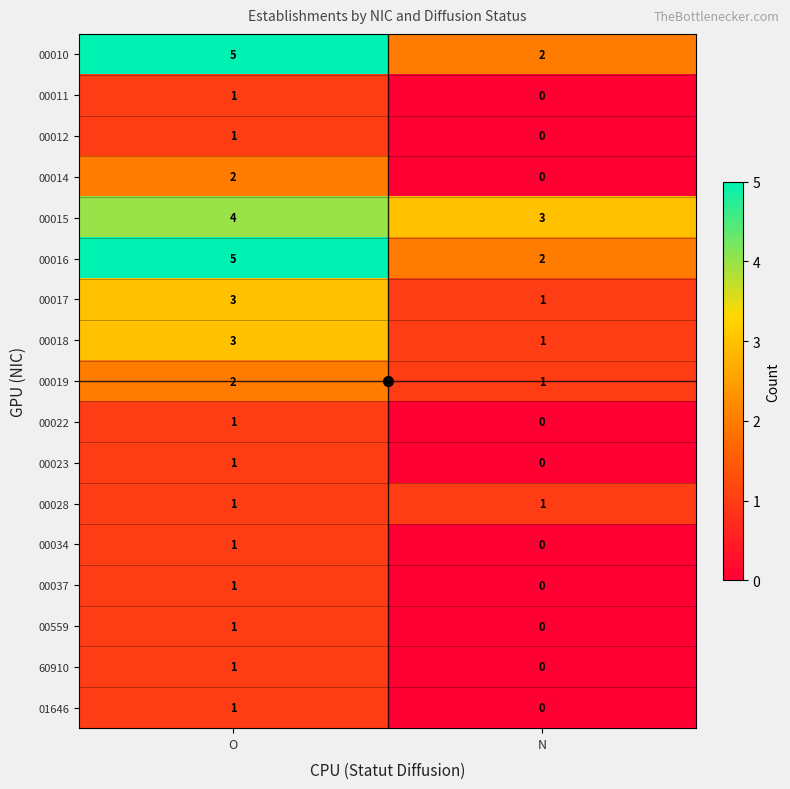

What is the total value across all series at N?

11